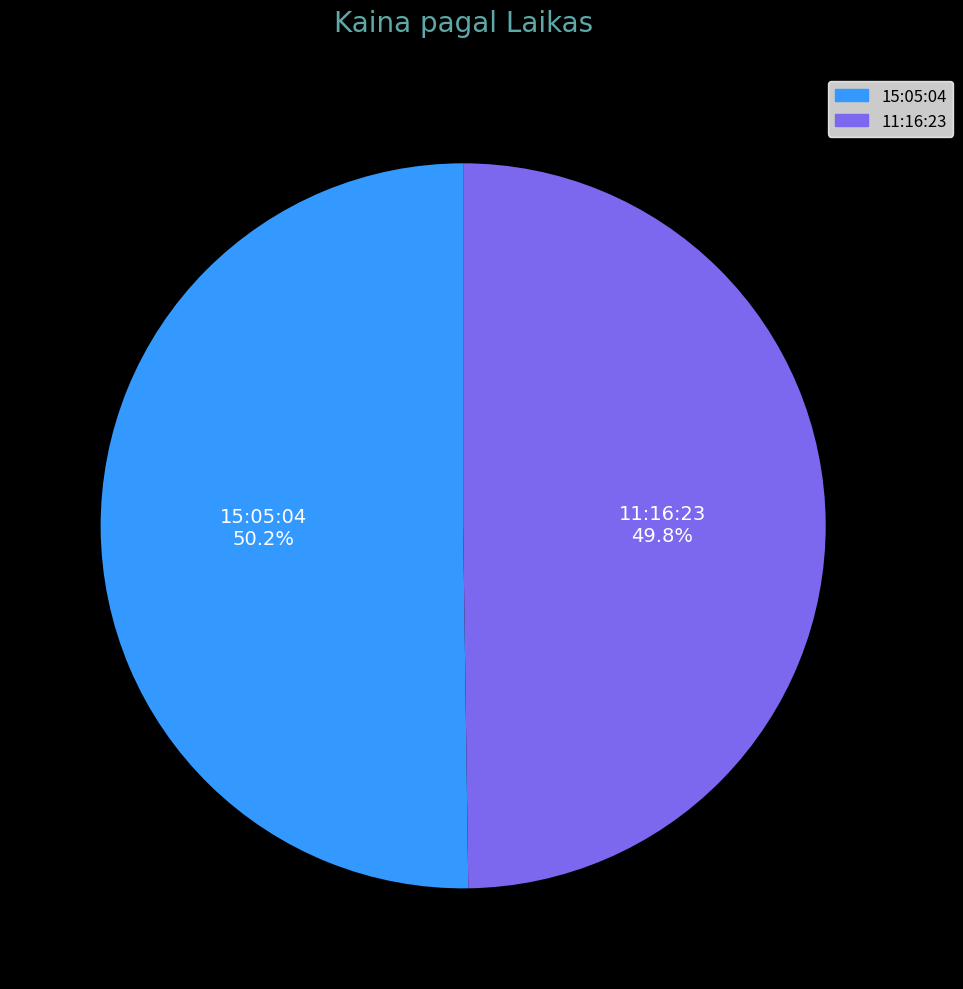

How many segments does this pie chart have?

2